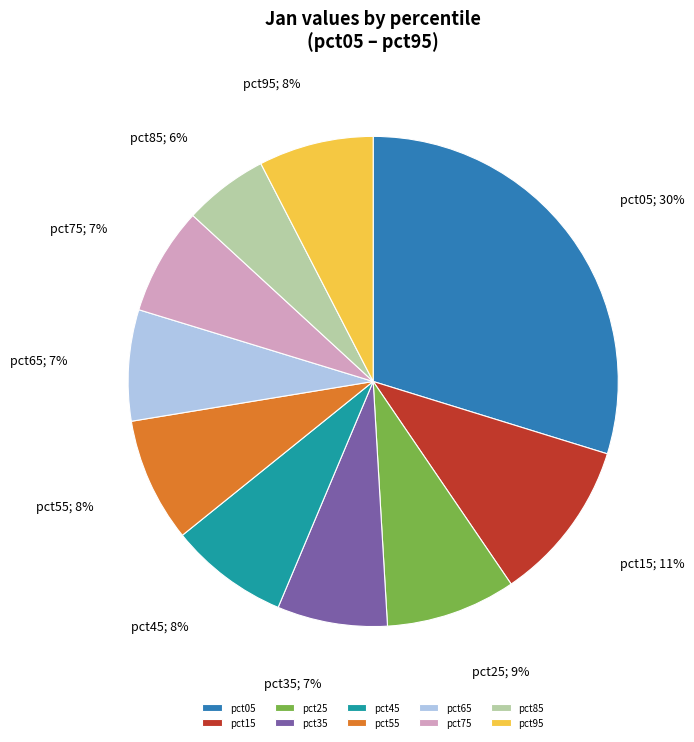

What percentage is the pct35 slice, to the nearest percent?

7%